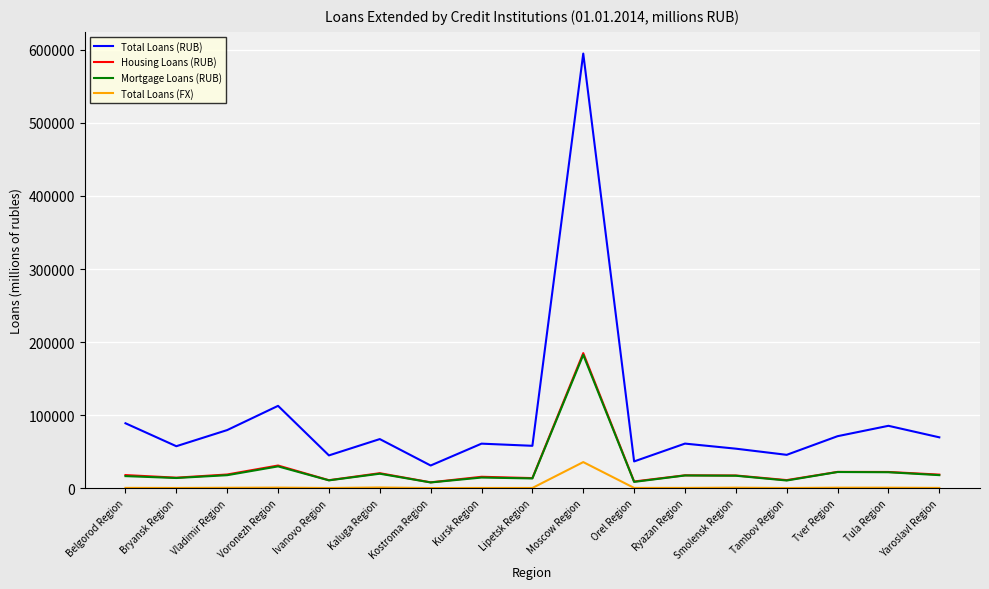

The Total Loans (RUB) series shows 88813 at Belgorod Region. True or false?

True